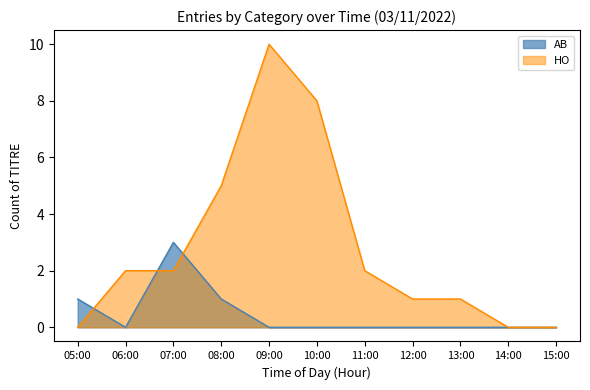

The value of HO at 15:00 is -3. True or false?

False